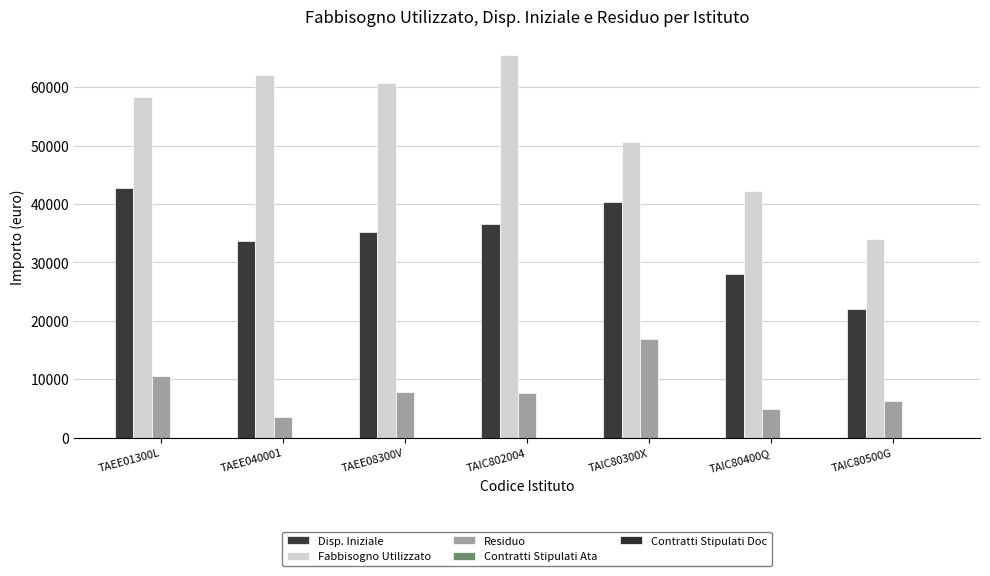

List the labels in order of Disp. Iniziale value, smallest first.

TAIC80500G, TAIC80400Q, TAEE040001, TAEE08300V, TAIC802004, TAIC80300X, TAEE01300L